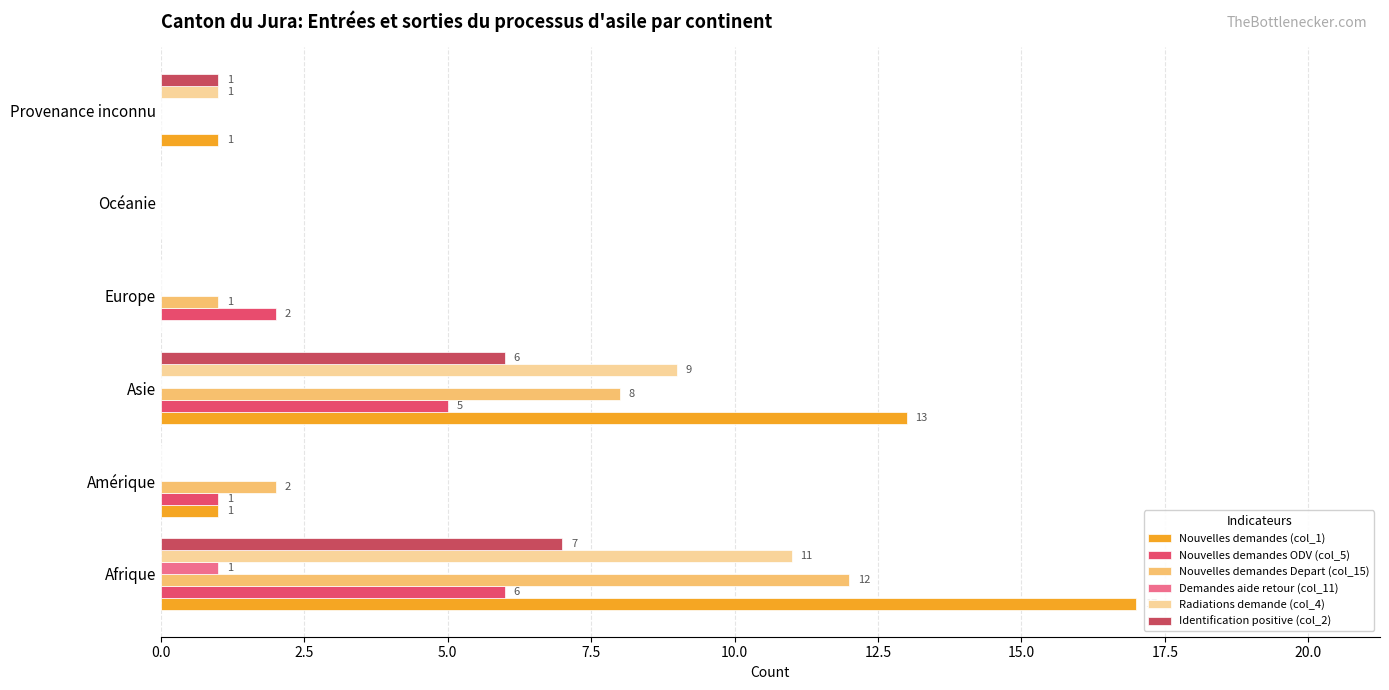

Reading left to right, list all the values displayed in this chart.

Nouvelles demandes (col_1): 17	1	13	0	0	1
Nouvelles demandes ODV (col_5): 6	1	5	2	0	0
Nouvelles demandes Depart (col_15): 12	2	8	1	0	0
Demandes aide retour (col_11): 1	0	0	0	0	0
Radiations demande (col_4): 11	0	9	0	0	1
Identification positive (col_2): 7	0	6	0	0	1